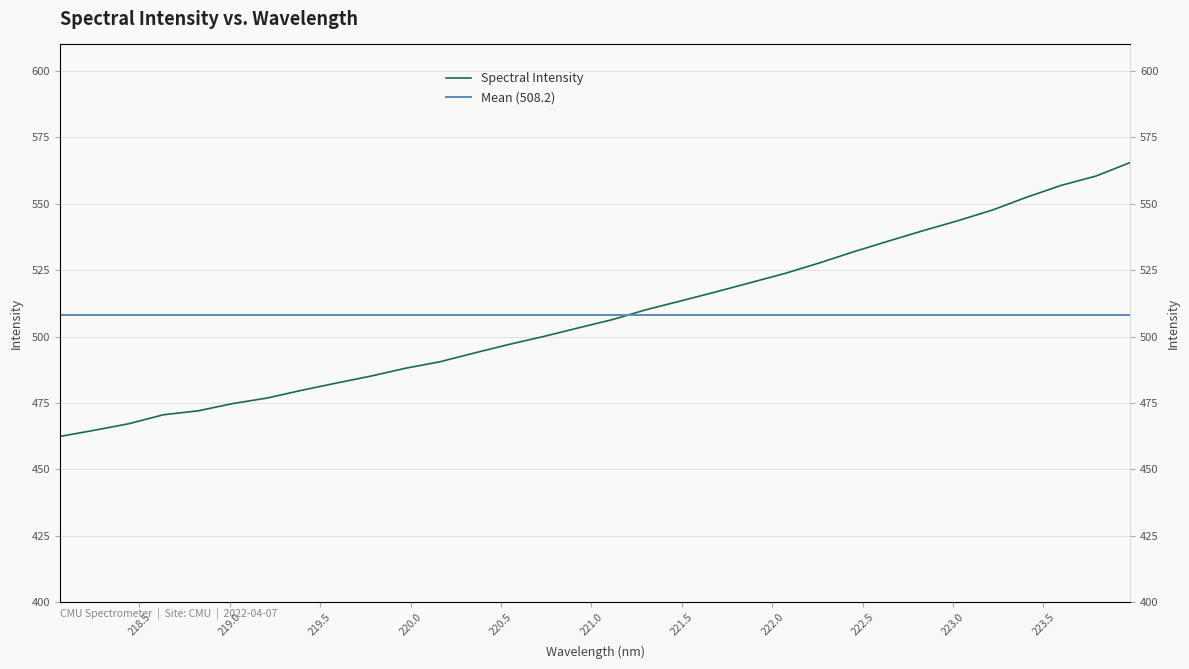

What is the difference between the maximum and minimum values?

103.2